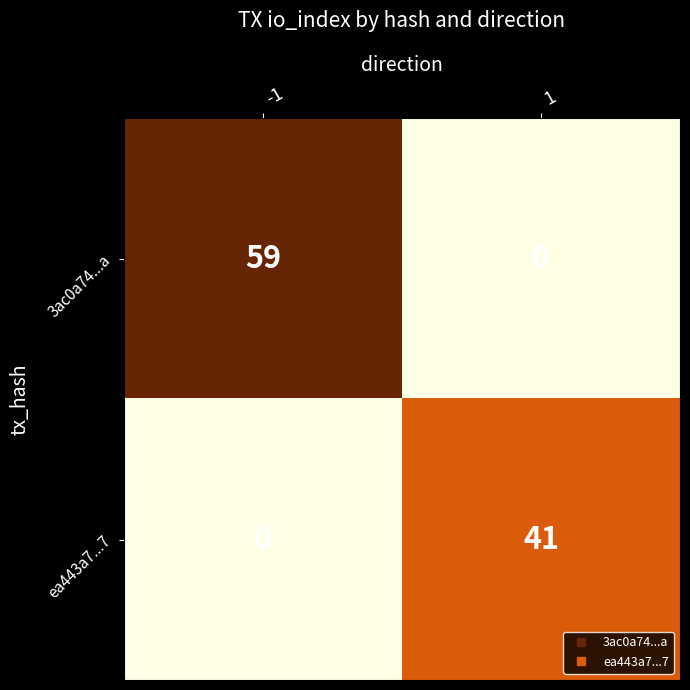

True or false: ea443a7...7 has a value of 29 at -1.

False